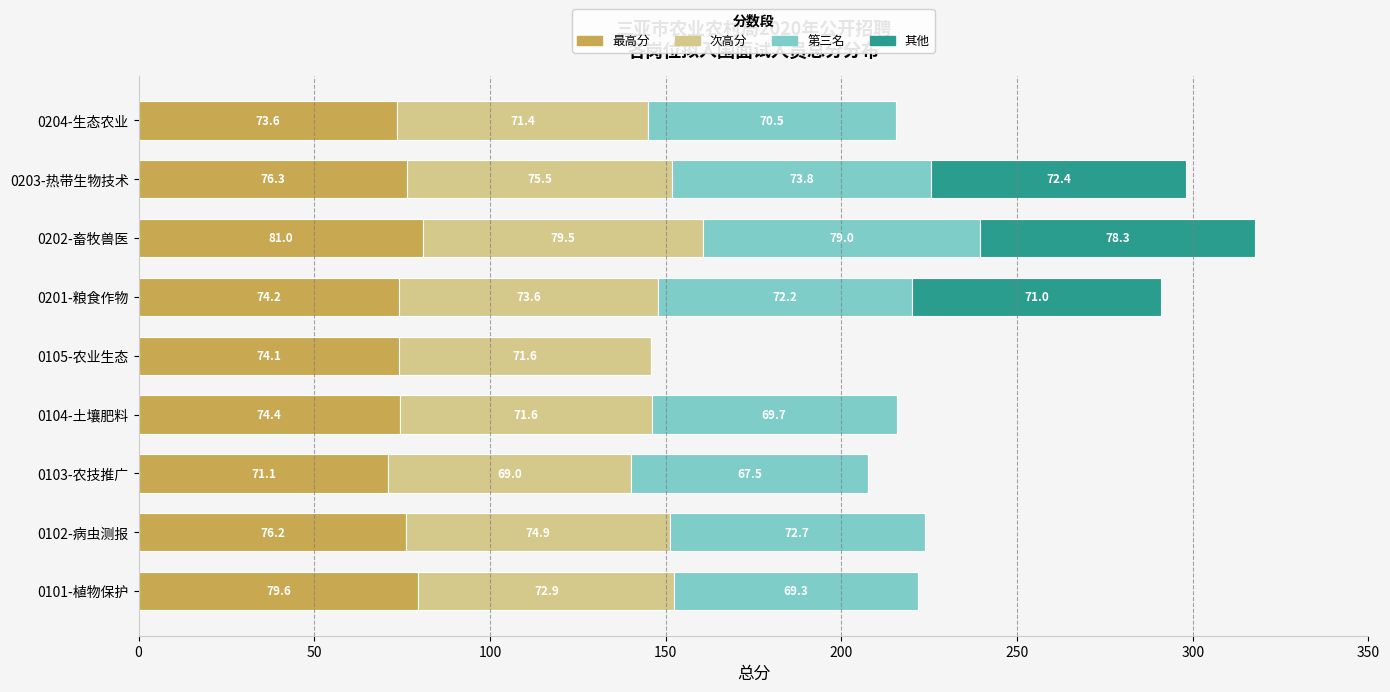

What is the maximum value for 最高分?

81.0